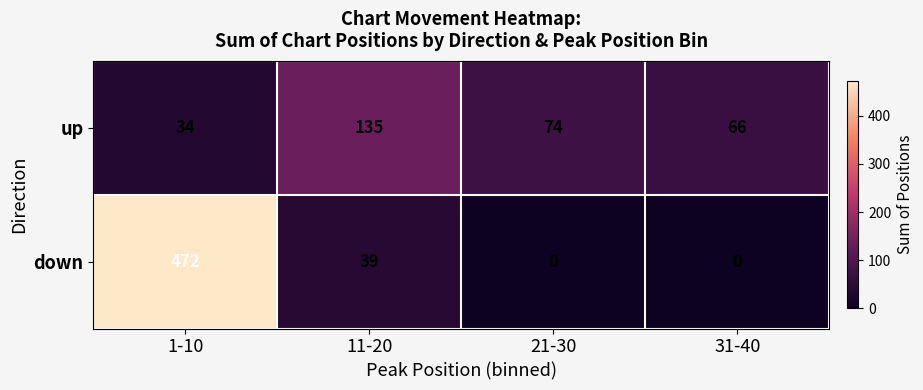

Which series has the widest spread of values?

down